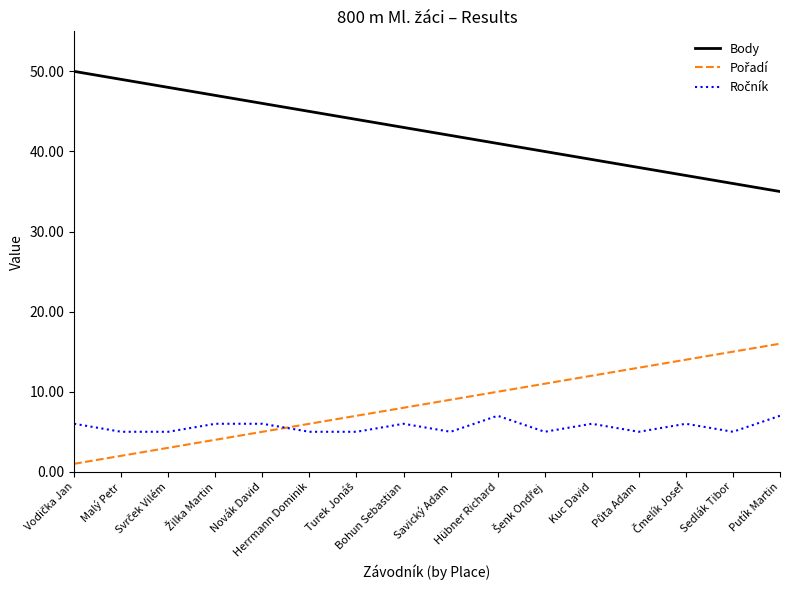

What position from the left is Bohun Sebastian?

8